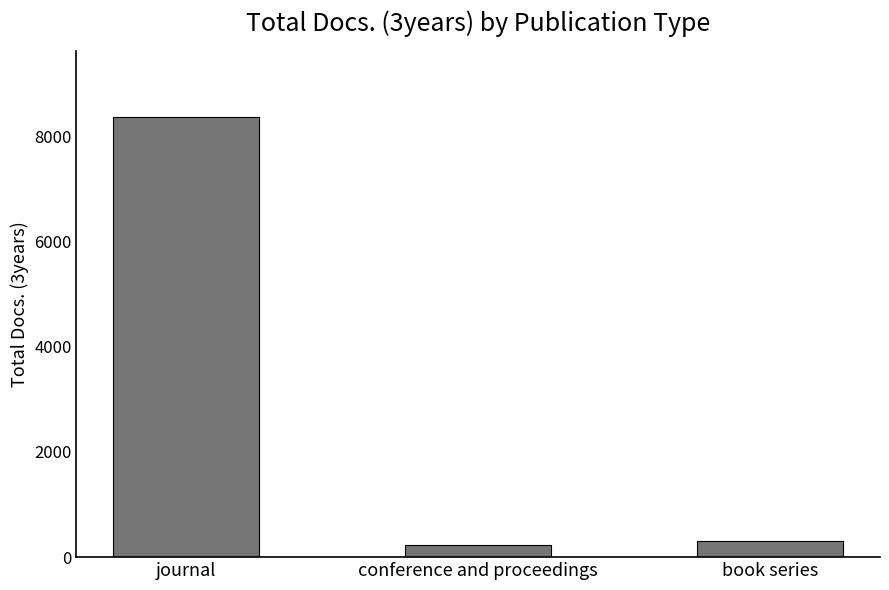

The chart shows a value of 231 at conference and proceedings. True or false?

True